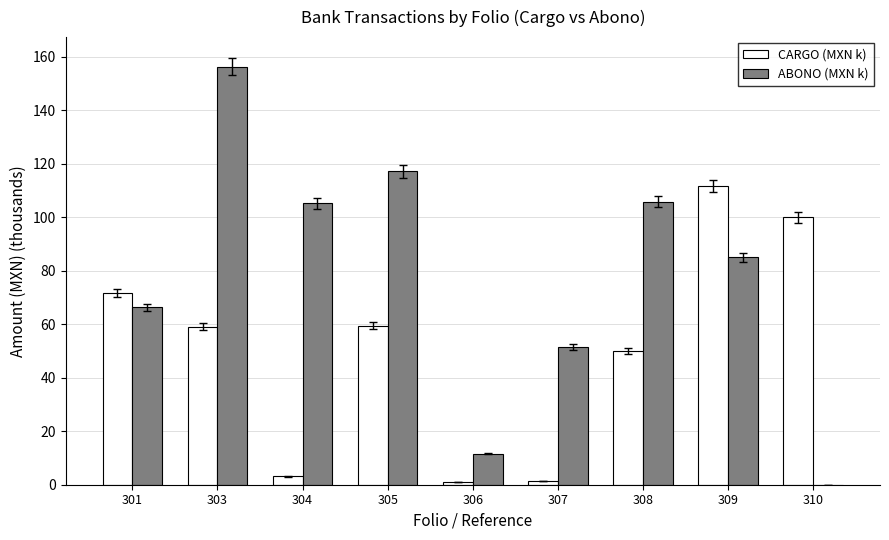

At which category is the sum across all series the highest?

303